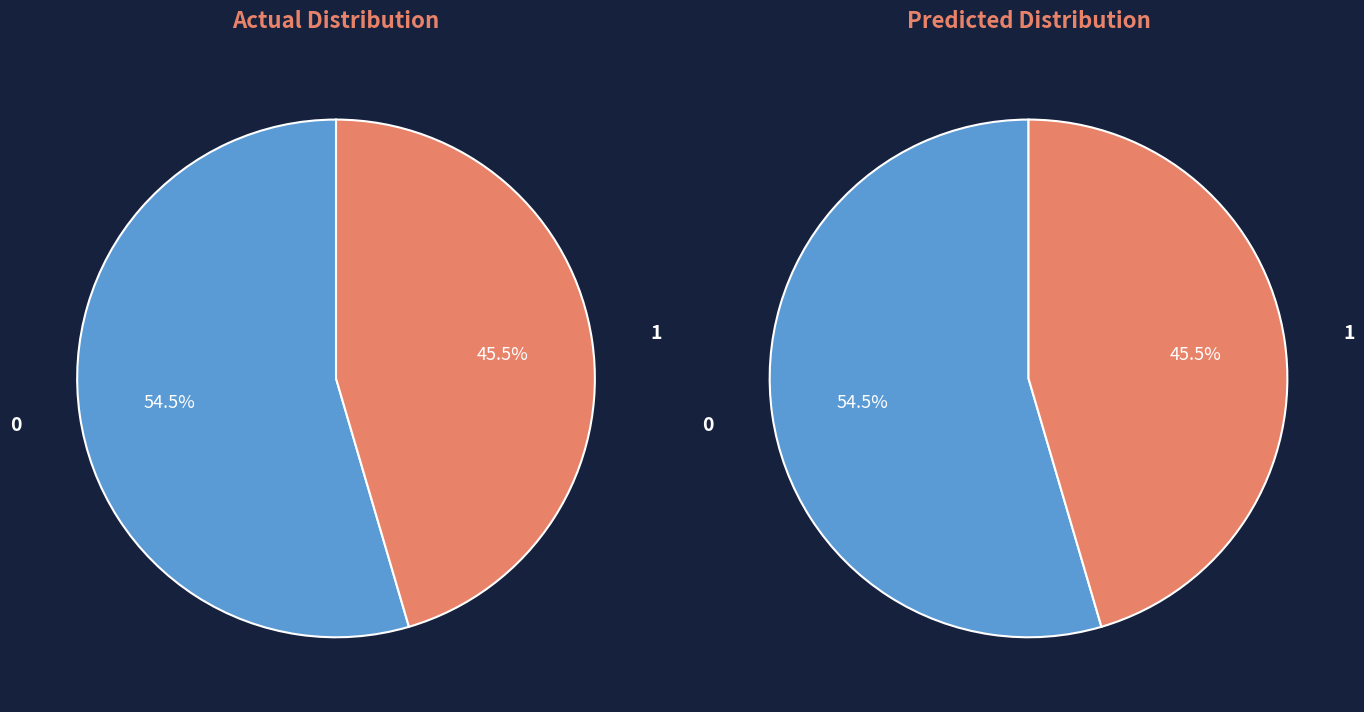

Is 1 the majority of the pie?

No